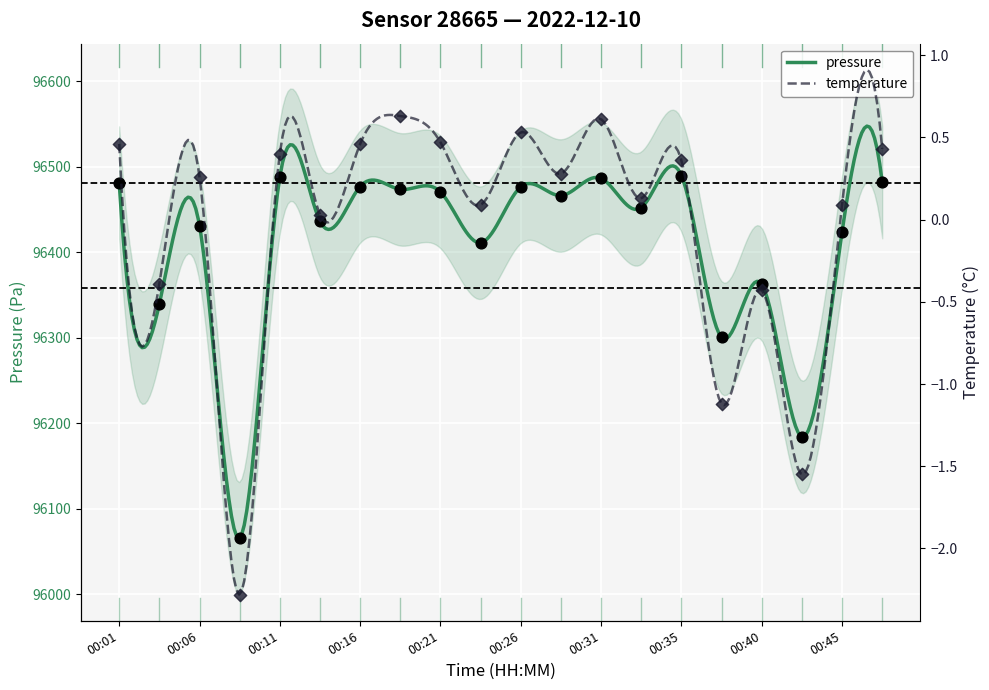

What is the total value across all series at 00:28?

96466.8